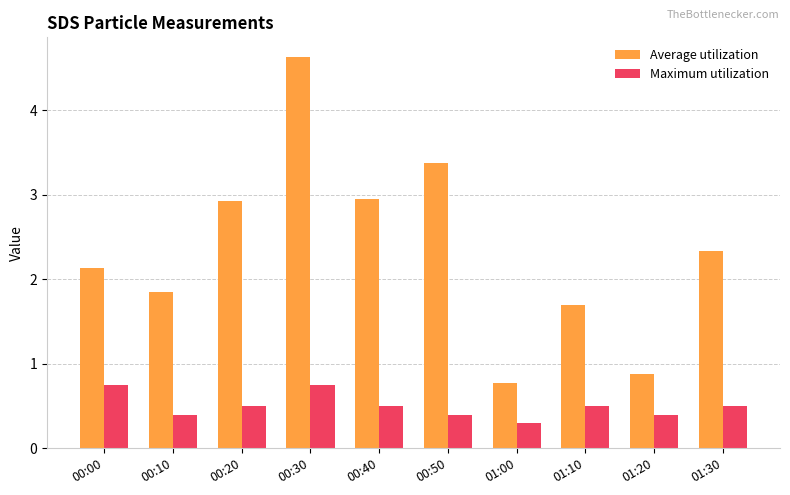

What is the difference between the highest and lowest values at 01:30?

1.8